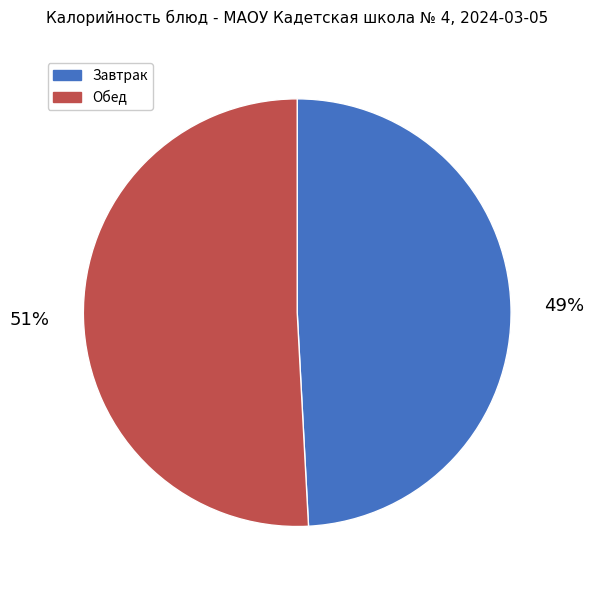

To the nearest percent, what is the difference between the largest and smallest slice percentages?

2%